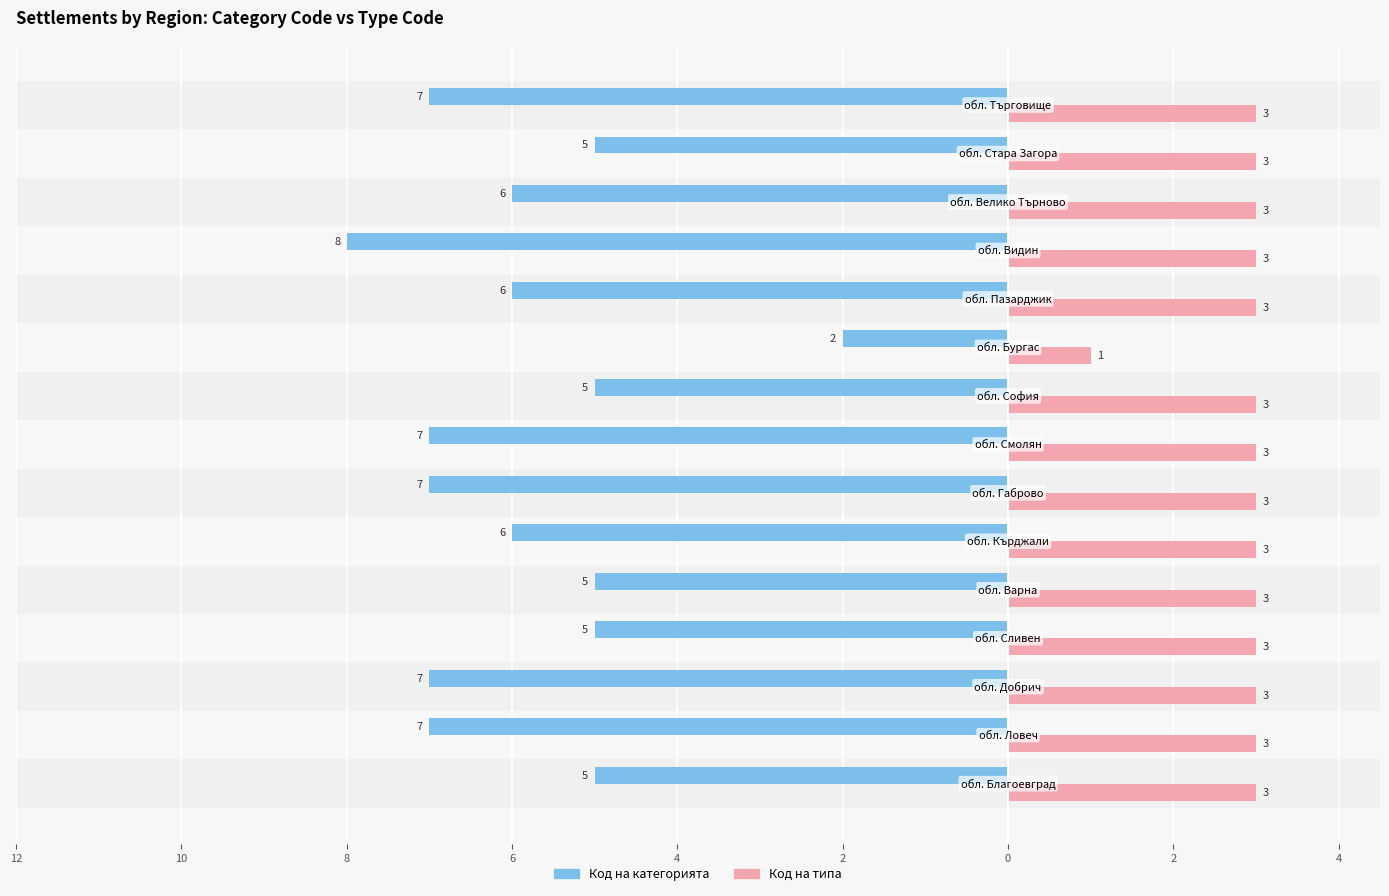

What are all the series names shown in the legend?

Код на категорията, Код на типа